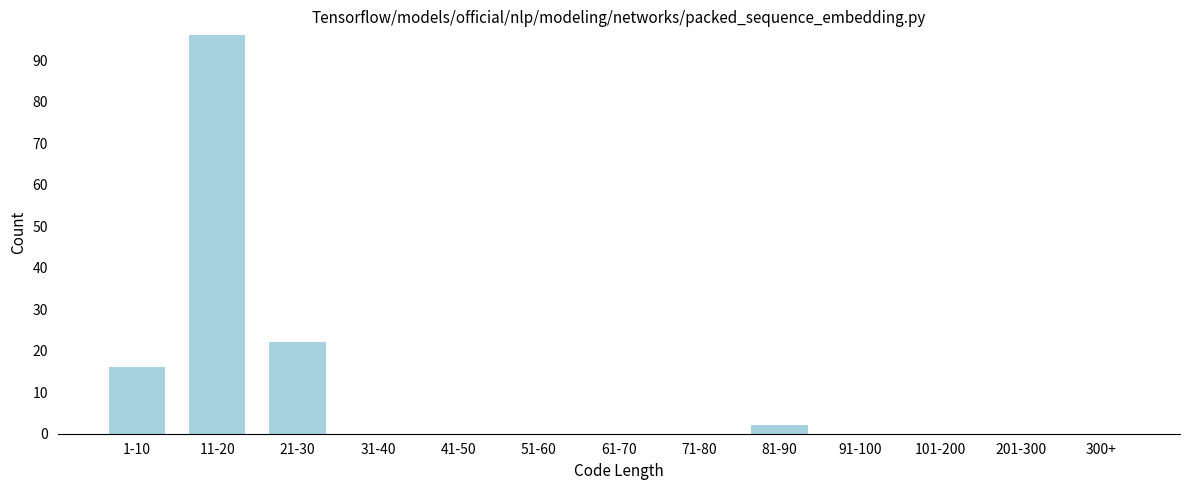

Reading left to right, list all the values displayed in this chart.

1-10=16	11-20=96	21-30=22	31-40=0	41-50=0	51-60=0	61-70=0	71-80=0	81-90=2	91-100=0	101-200=0	201-300=0	300+=0